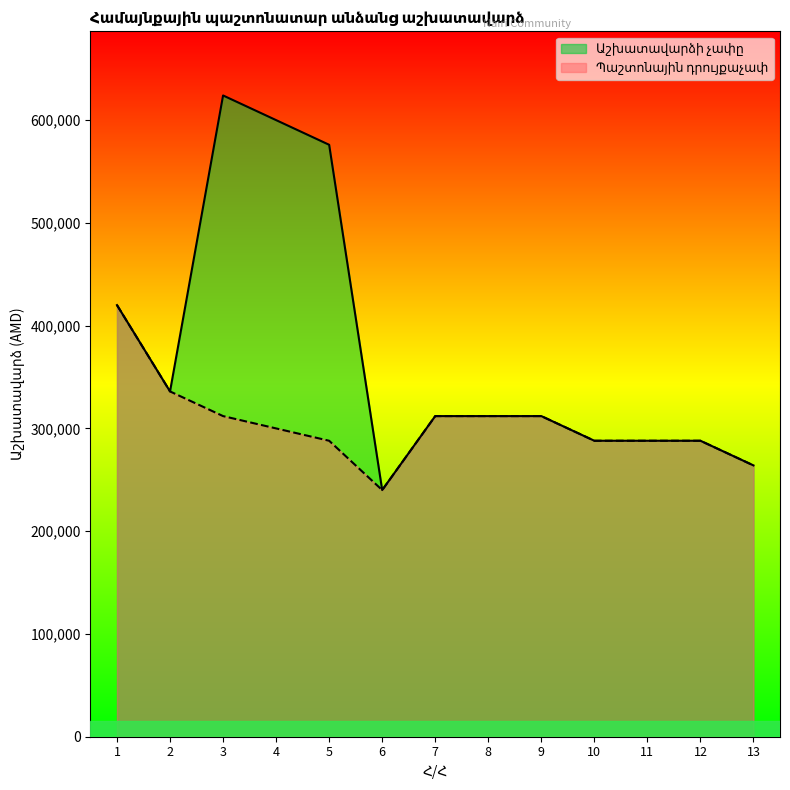

What is the highest value of the Պաշտոնային դրույքաչափ series?

420000